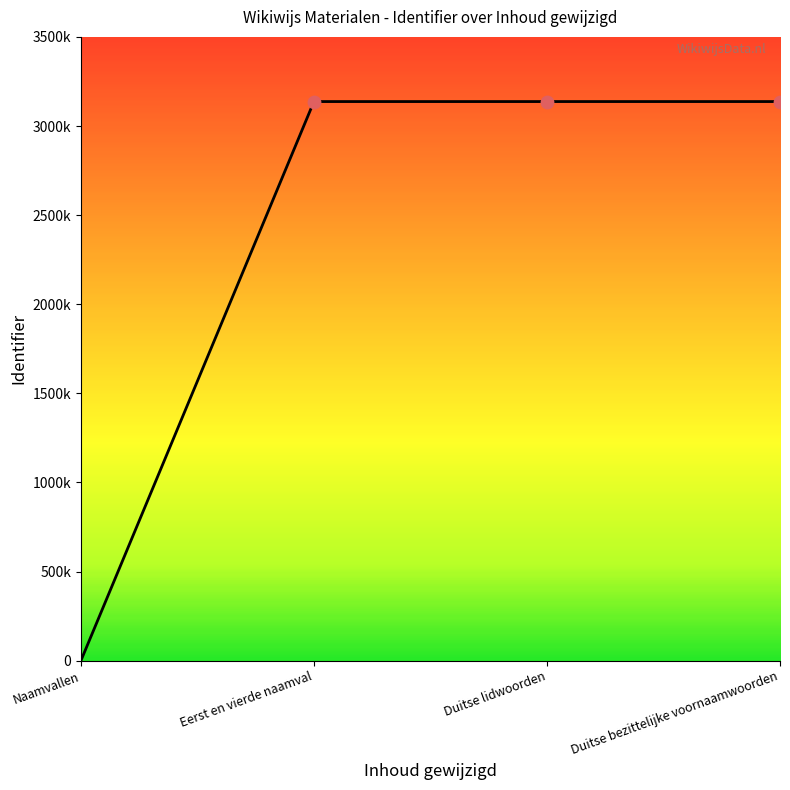

What is the change in value from Eerst en vierde naamval to Duitse lidwoorden?

+7